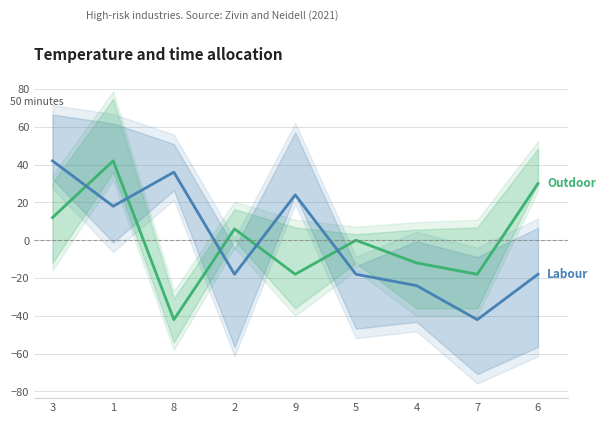

Is the value of Labour at 4 greater than the value of Outdoor at 6?

No